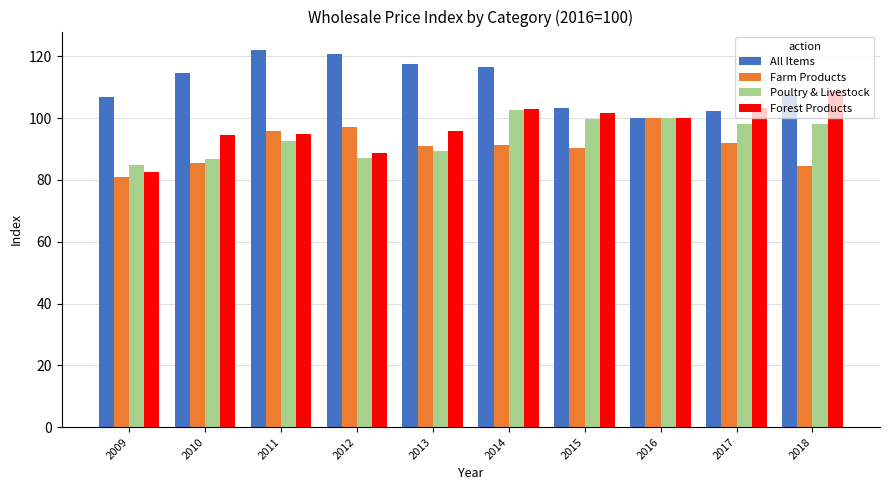

What is the spread (max minus min) of values at 2017?

11.3